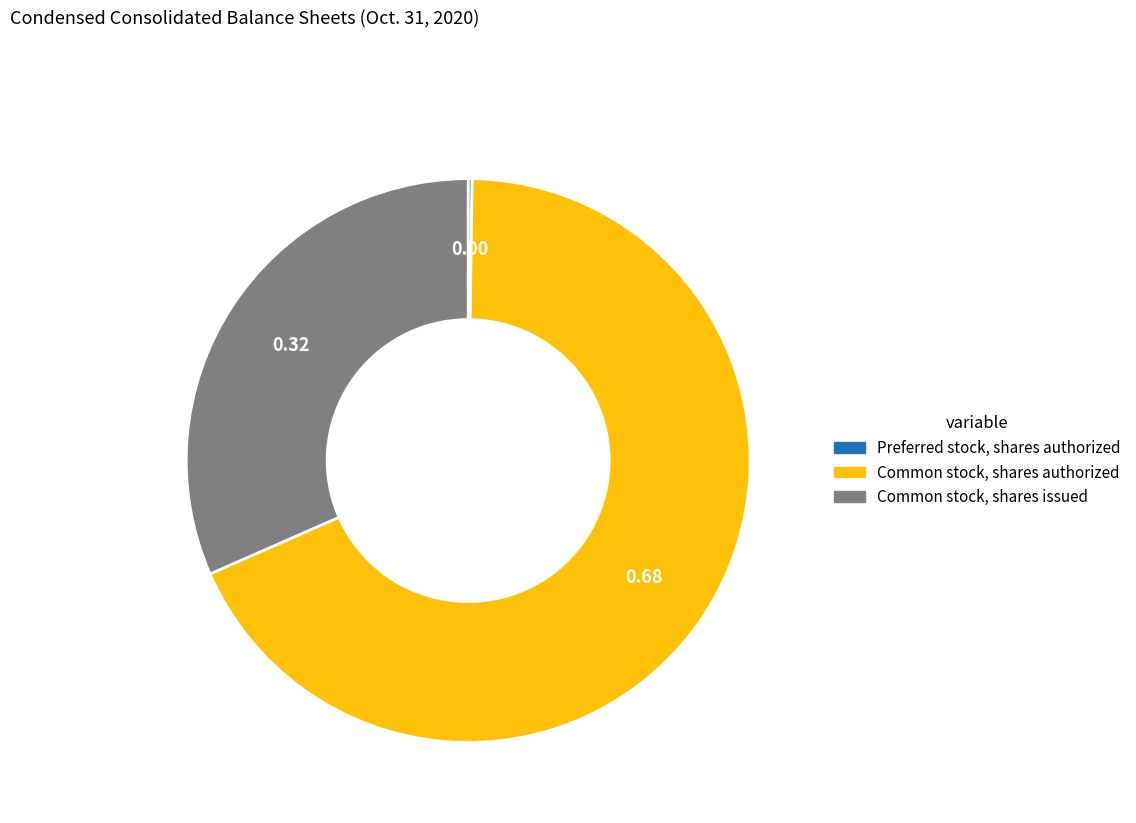

Which category has the biggest portion of the pie?

Common stock, shares authorized